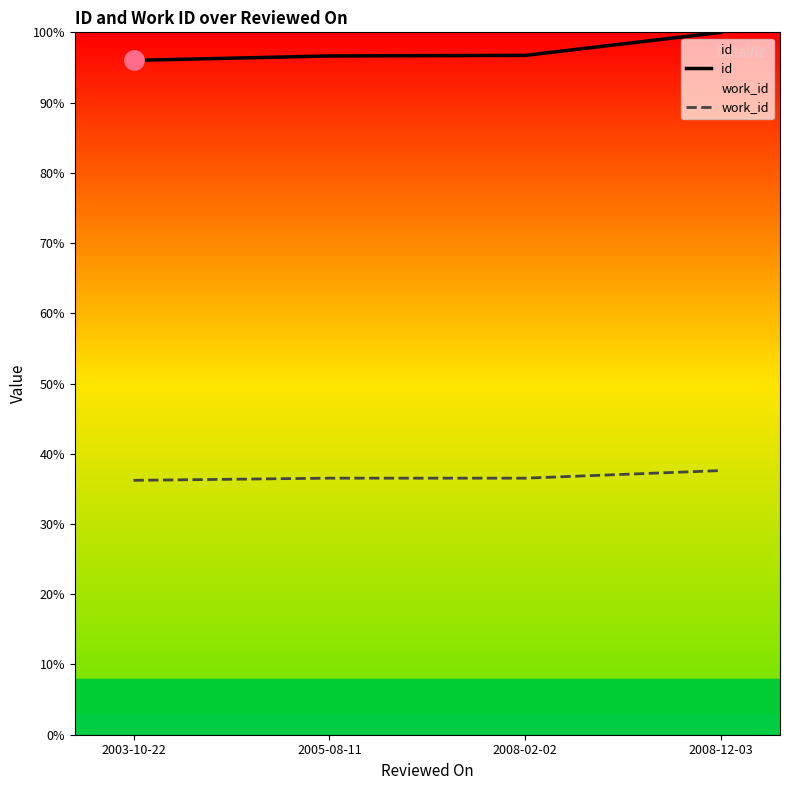

List the series in order of their peak value, highest first.

id, work_id